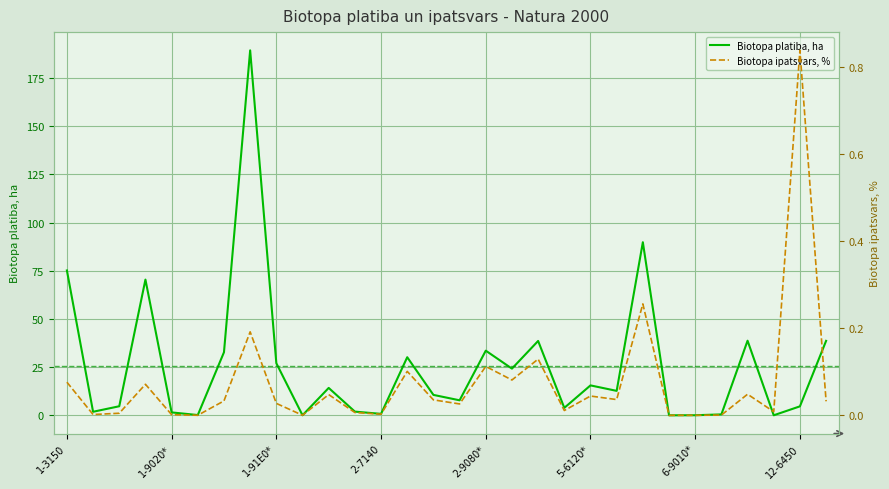

True or false: Biotopa platiba, ha and Biotopa ipatsvars, % intersect in this chart.

False